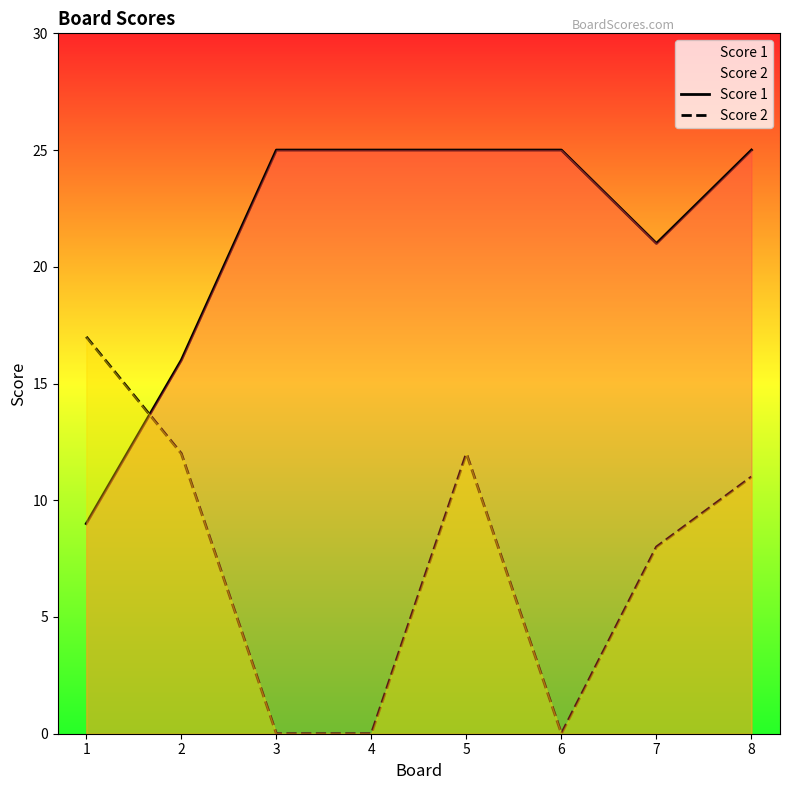

At how many categories does at least one series exceed 17?

6